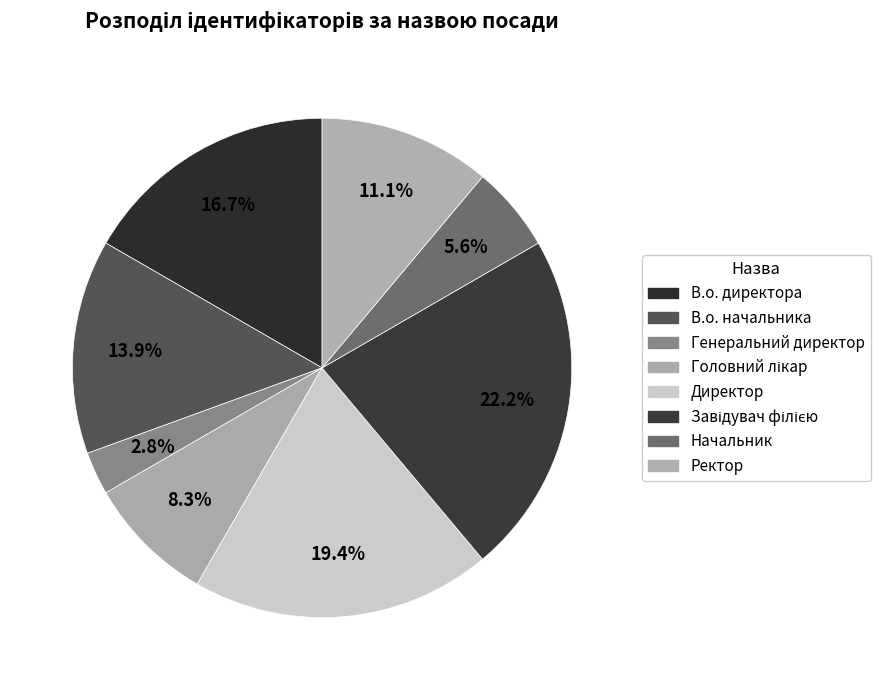

True or false: В.о. директора accounts for 17% of the total.

True